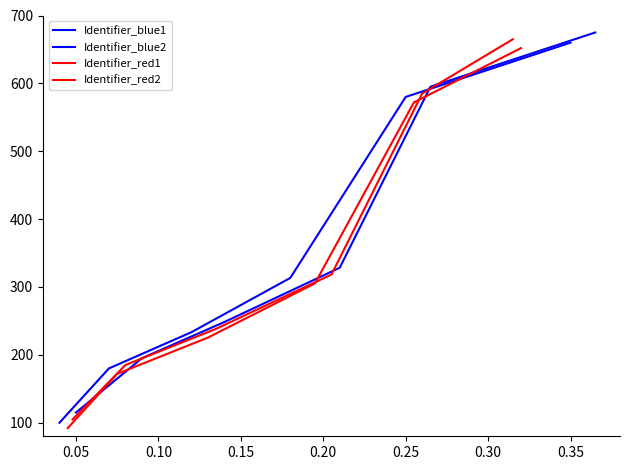

What are all the series names shown in the legend?

Identifier_blue1, Identifier_blue2, Identifier_red1, Identifier_red2